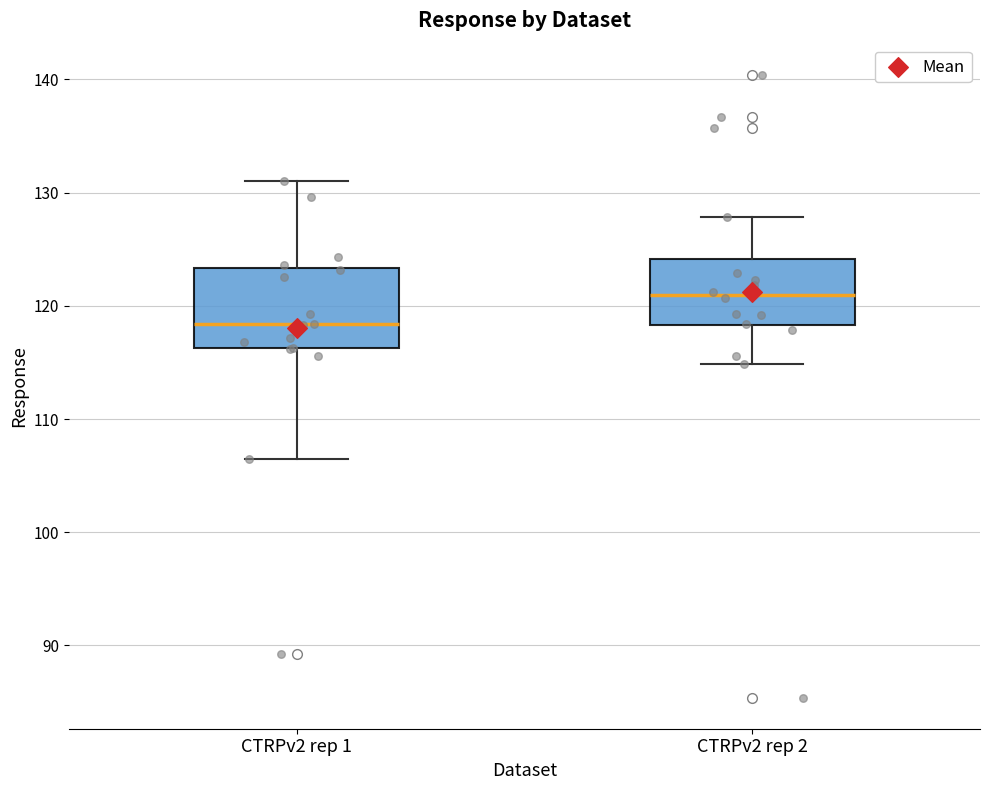

Reading left to right, read every box against the y-axis: the position of its median line, the range the box covers, and the ends of its whiskers. The values are not printed on the chart, so give them approximately, as read against the axis.

CTRPv2 rep 1: median 118, box 116 to 123, whiskers 107 to 131
CTRPv2 rep 2: median 121, box 118 to 124, whiskers 115 to 128